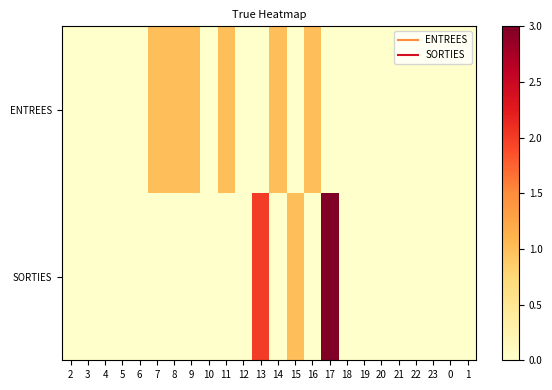

Reading left to right, transcribe all the data shown in this chart.

ENTREES: 2=0	3=0	4=0	5=0	6=0	7=1	8=1	9=1	10=0	11=1	12=0	13=0	14=1	15=0	16=1	17=0	18=0	19=0	20=0	21=0	22=0	23=0	0=0	1=0
SORTIES: 2=0	3=0	4=0	5=0	6=0	7=0	8=0	9=0	10=0	11=0	12=0	13=2	14=0	15=1	16=0	17=3	18=0	19=0	20=0	21=0	22=0	23=0	0=0	1=0